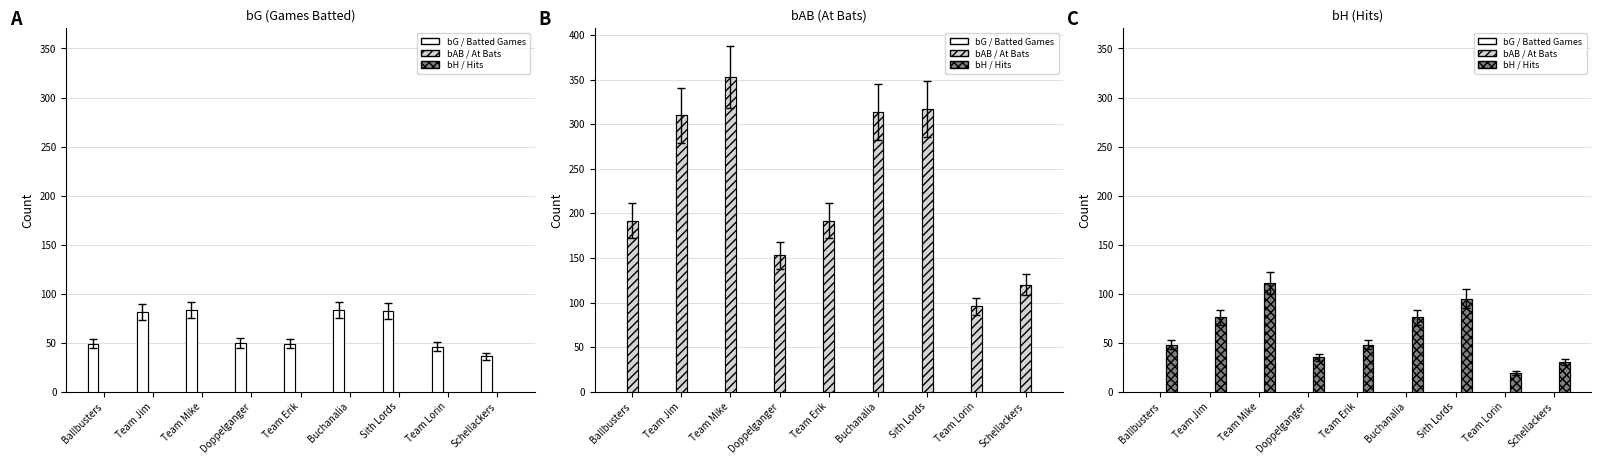

Rank the series at Team Erik from lowest to highest value.

bH / Hits, bG / Batted Games, bAB / At Bats